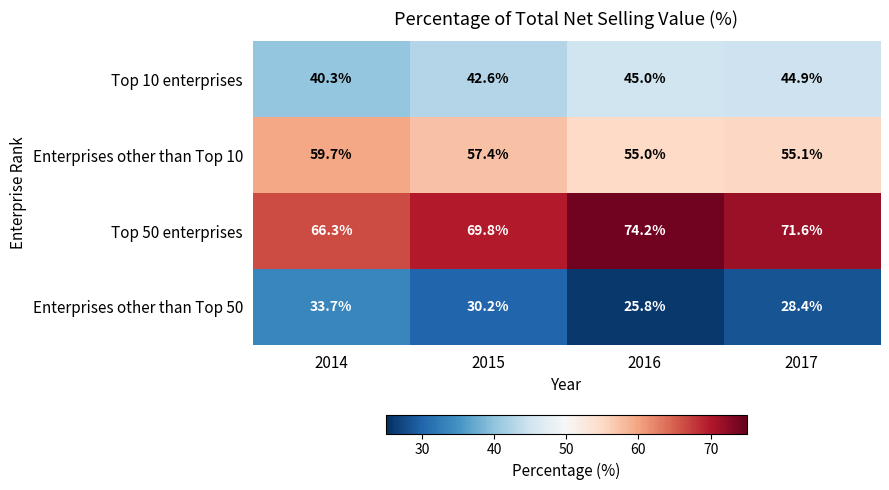

The Top 50 enterprises series shows 22.5 at 2017. True or false?

False